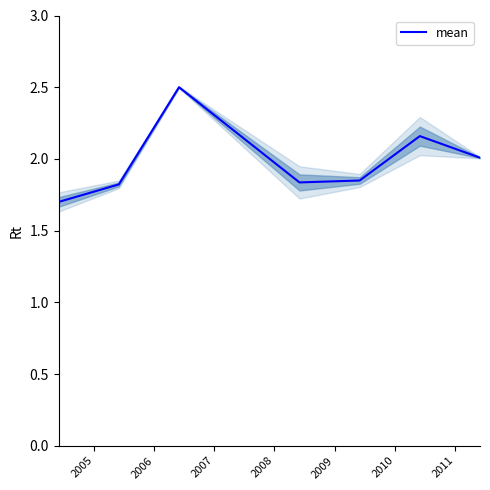

Reading left to right, list all the values displayed in this chart.

1.7	1.8	2.5	1.8	1.8	2.2	2.0